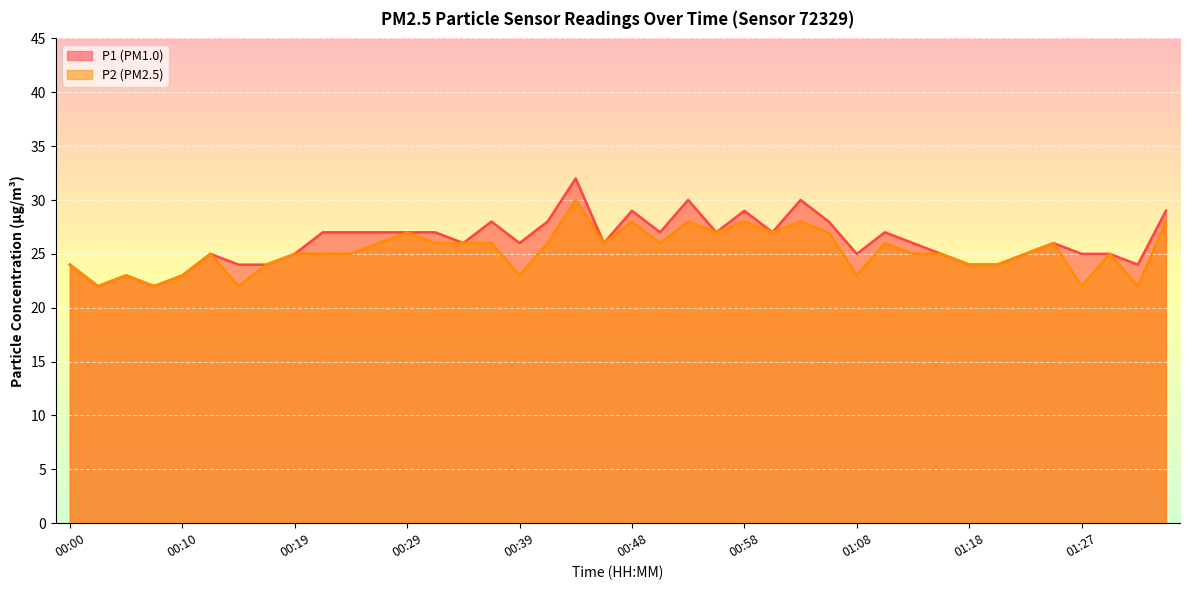

Which series has the largest range (max minus min)?

P1